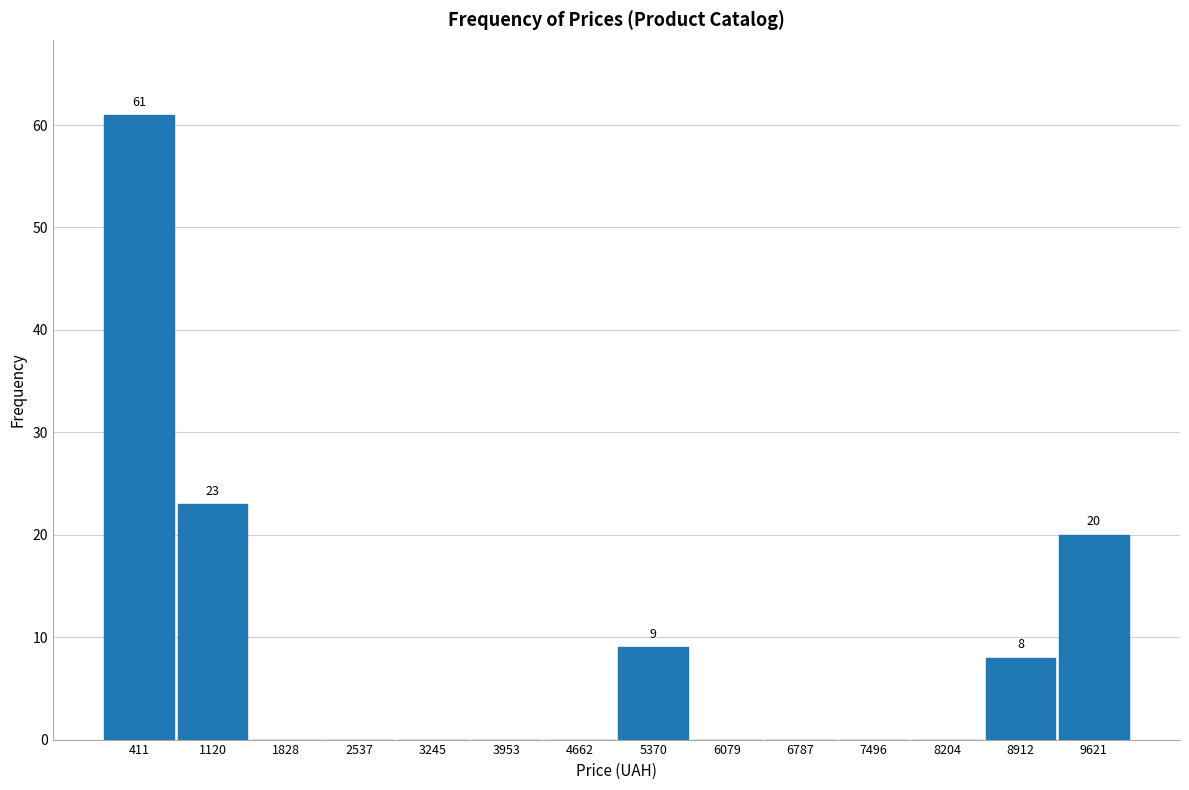

Over which range of the x-axis is the bar tallest?

100 to 800